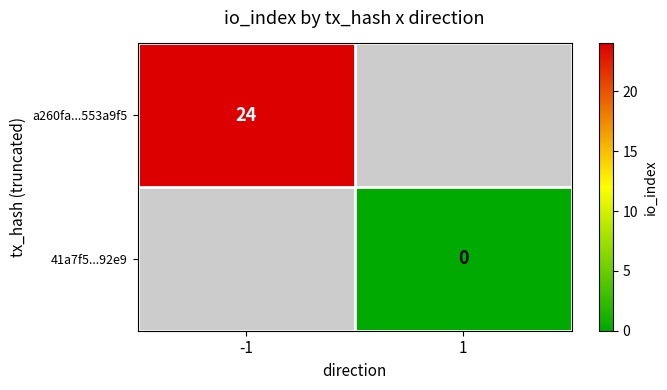

Between 1 and -1, which is larger?

-1